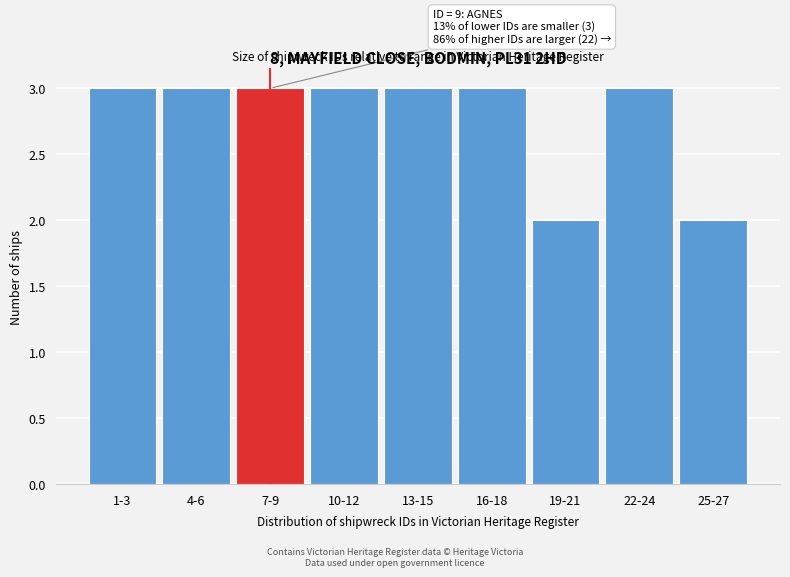

Reading left to right, transcribe all the data shown in this chart.

1-3=3	4-6=3	7-9=3	10-12=3	13-15=3	16-18=3	19-21=2	22-24=3	25-27=2